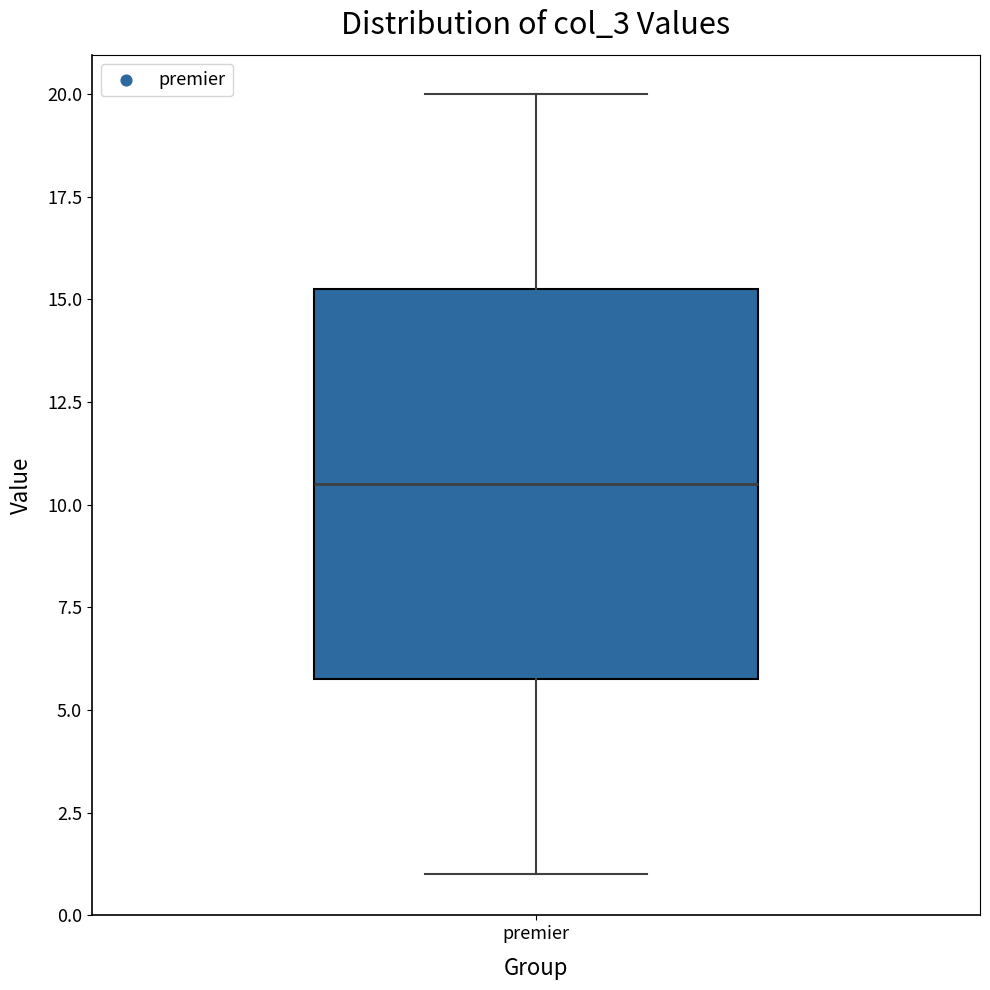

Transcribe this box plot: give where the median line is, the range the box spans, and where the two whiskers end, as read against the y-axis. The values are not printed on the chart, so give them approximately, as read against the axis.

median 10.5, box 6.0 to 15.5, whiskers 1.0 to 20.0